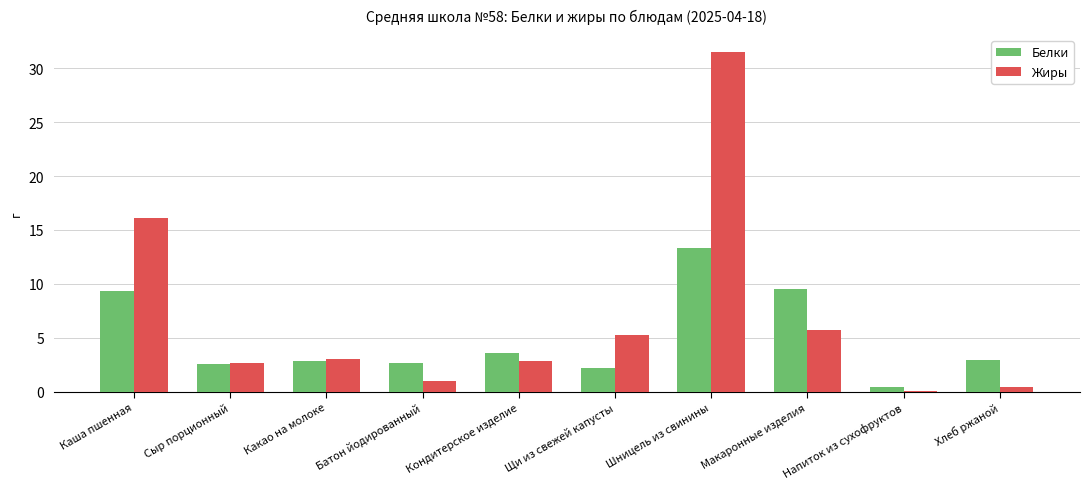

Between Батон йодированный and Кондитерское изделие, which series saw the biggest shift?

Жиры